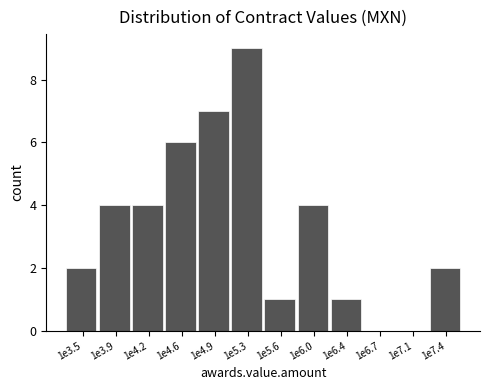

Reading left to right, what are all the values shown in this chart?

1e3.5=2	1e3.9=4	1e4.2=4	1e4.6=6	1e4.9=7	1e5.3=9	1e5.6=1	1e6.0=4	1e6.4=1	1e6.7=0	1e7.1=0	1e7.4=2